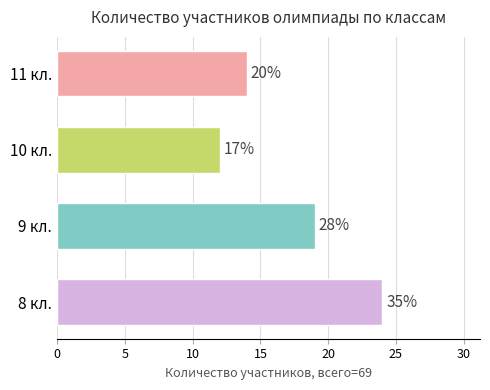

What is the minimum value shown in the chart?

12